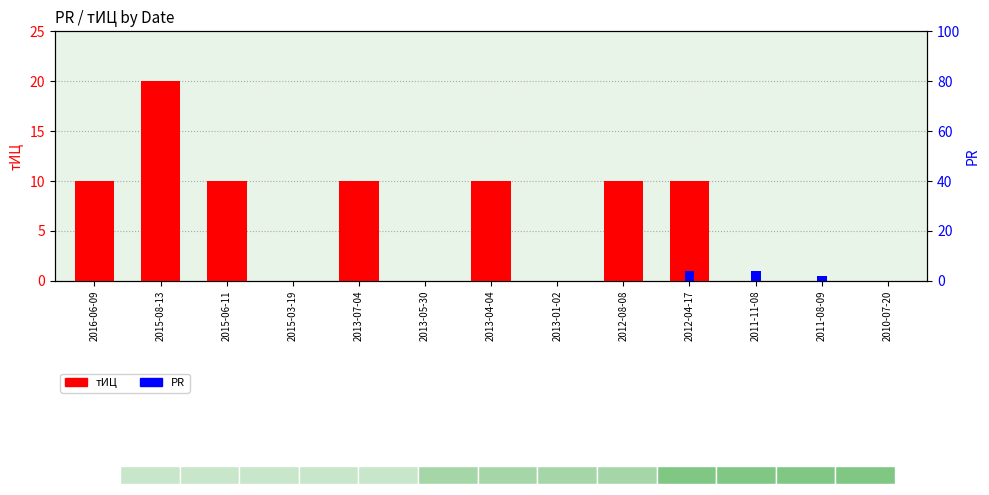

What is the average value of the тИЦ series?

6